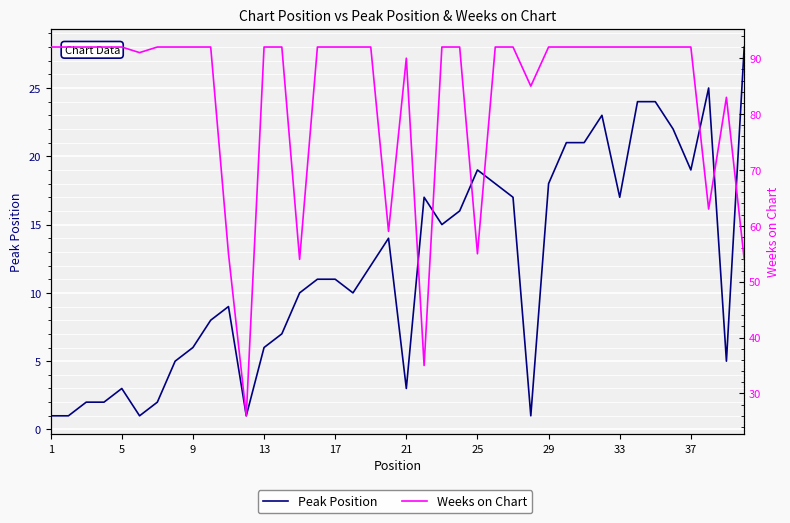

How many interior local peaks does the Weeks on Chart series have?

2